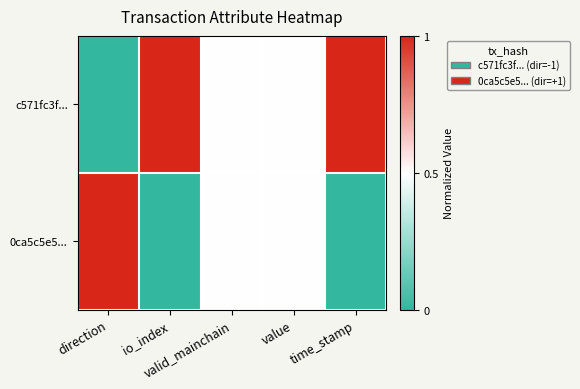

What is the total value across all series at time_stamp?

1.0